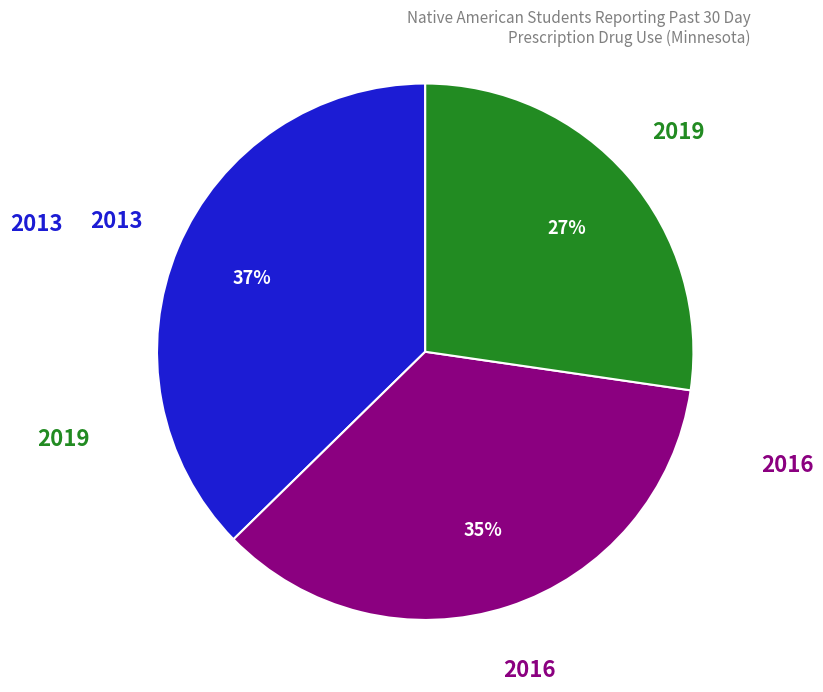

Does any single category account for the majority?

No